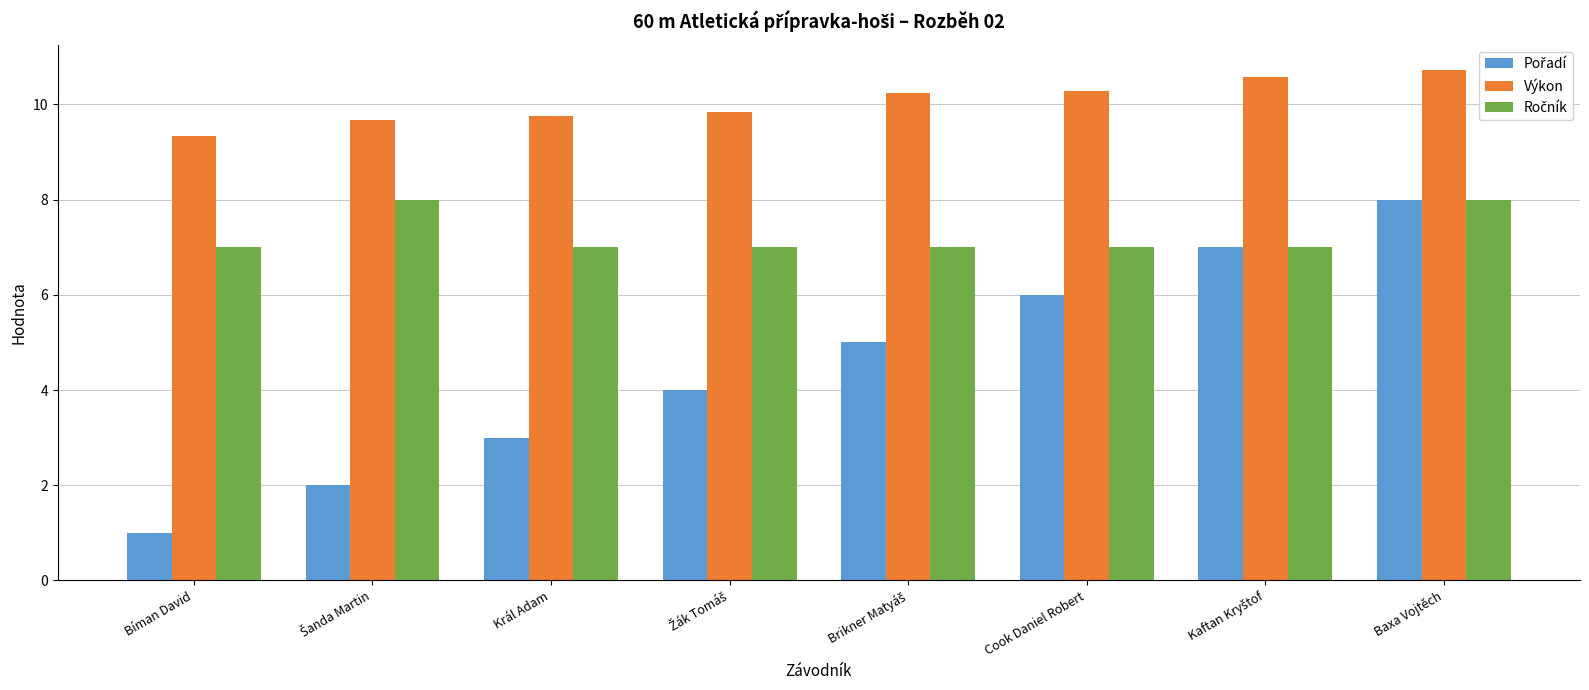

What is the spread (max minus min) of values at Cook Daniel Robert?

4.3